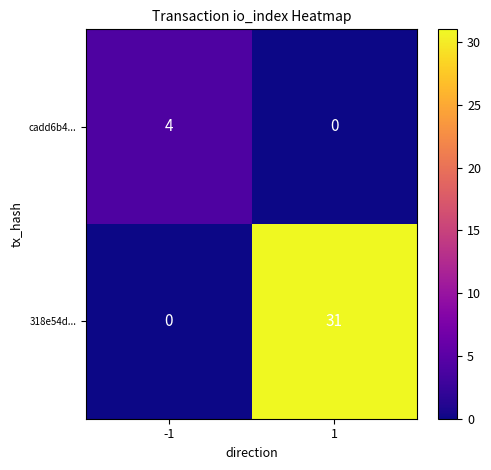

True or false: cadd6b4... has a value of 0 at 1.

True